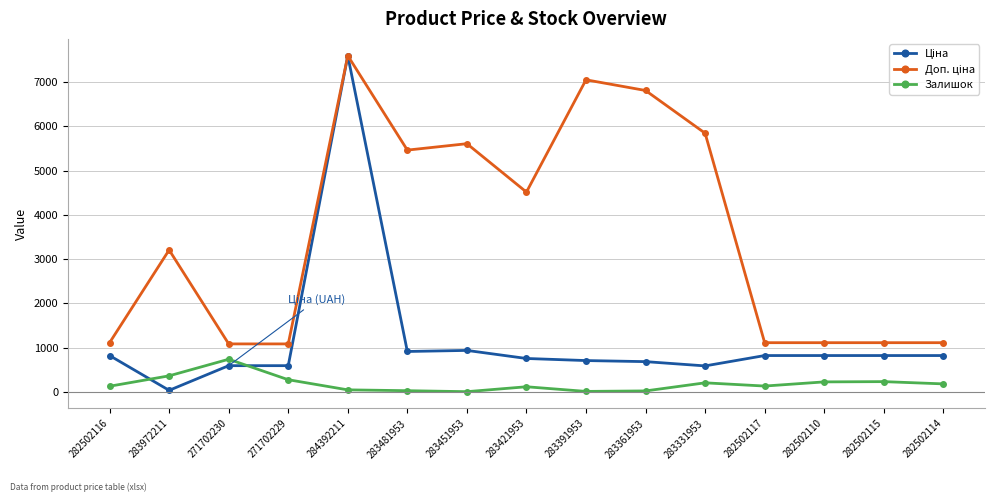

What is the spread (max minus min) of values at 282502114?

931.2